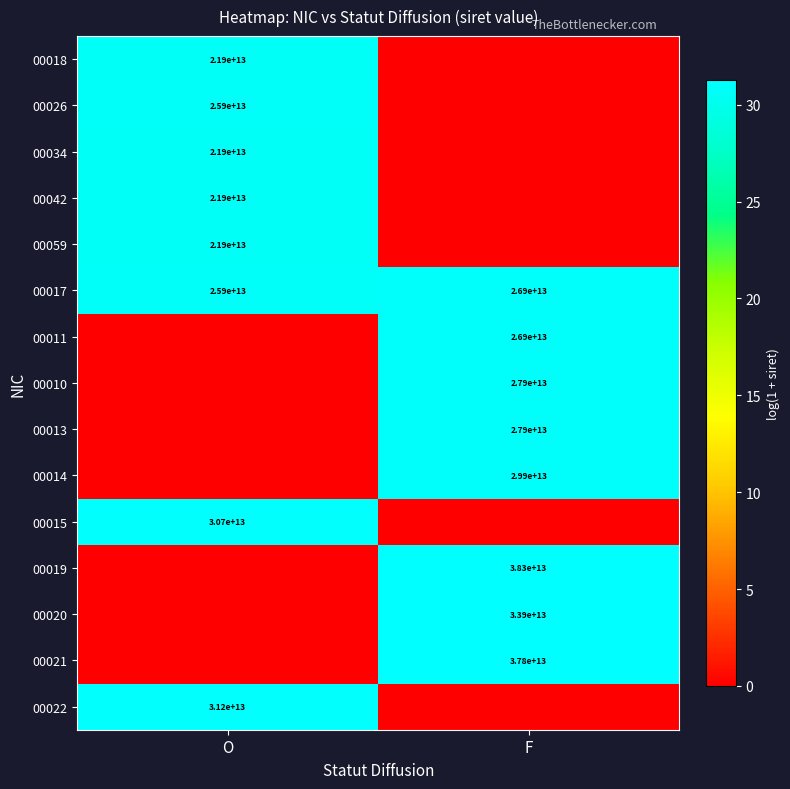

Is it true that 00011 equals 9558748523748 at F?

False